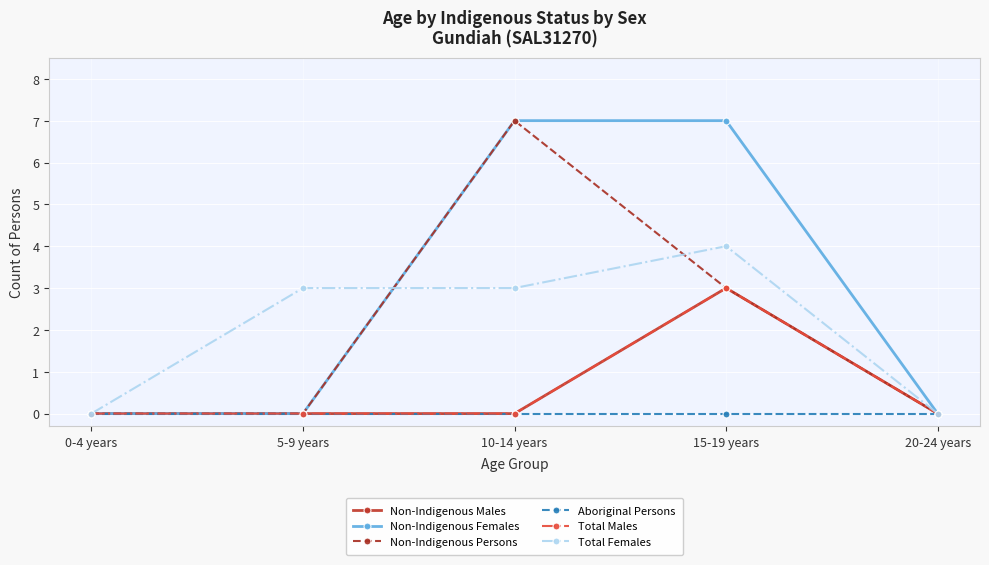

Reading left to right, transcribe all the data shown in this chart.

Non-Indigenous Males: 0-4 years=0	5-9 years=0	10-14 years=0	15-19 years=3	20-24 years=0
Non-Indigenous Females: 0-4 years=0	5-9 years=0	10-14 years=7	15-19 years=7	20-24 years=0
Non-Indigenous Persons: 0-4 years=0	5-9 years=0	10-14 years=7	15-19 years=3	20-24 years=0
Aboriginal Persons: 0-4 years=0	5-9 years=0	10-14 years=0	15-19 years=0	20-24 years=0
Total Males: 0-4 years=0	5-9 years=0	10-14 years=0	15-19 years=3	20-24 years=0
Total Females: 0-4 years=0	5-9 years=3	10-14 years=3	15-19 years=4	20-24 years=0